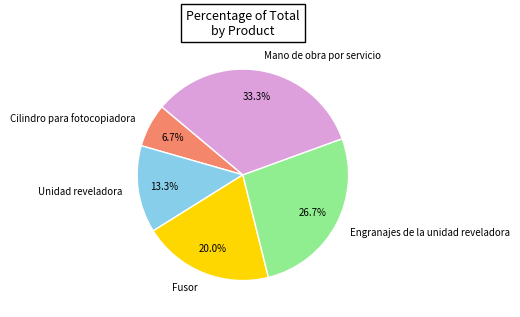

What percentage is NOT represented by Unidad reveladora?

86.7%